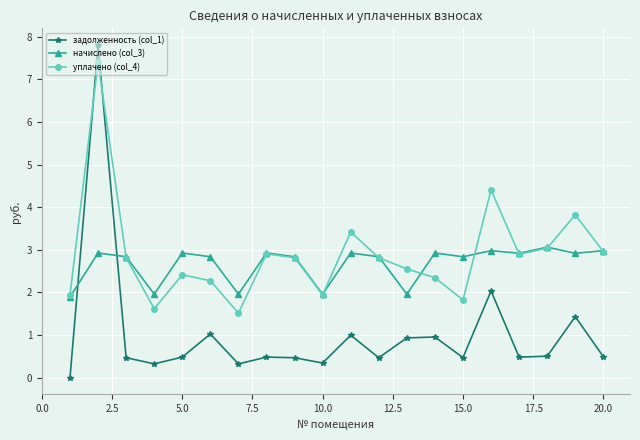

True or false: задолженность (col_1) and уплачено (col_4) cross at least once.

True